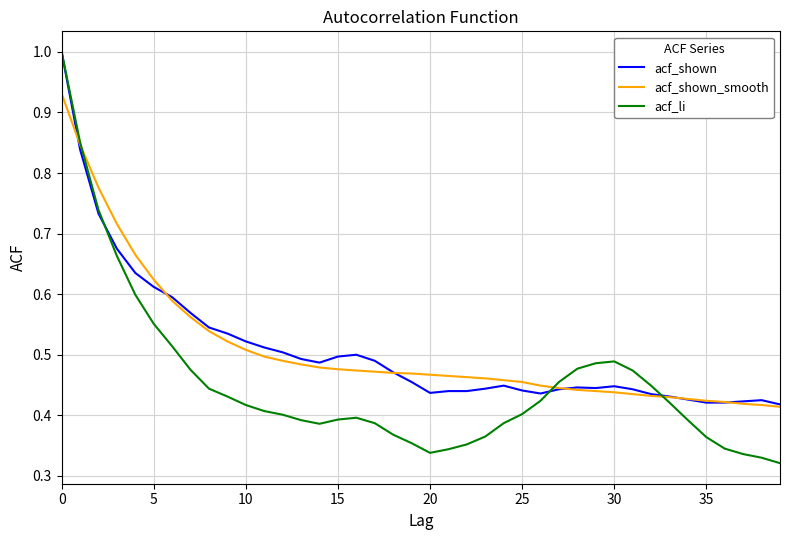

Which series has the widest spread of values?

acf_li